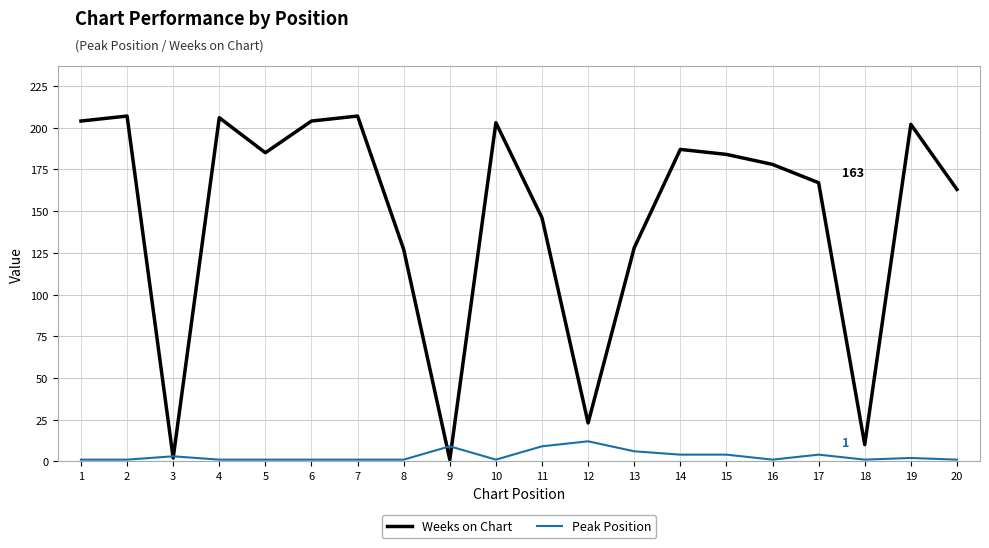

At which category does Weeks on Chart reach its first local valley?

3